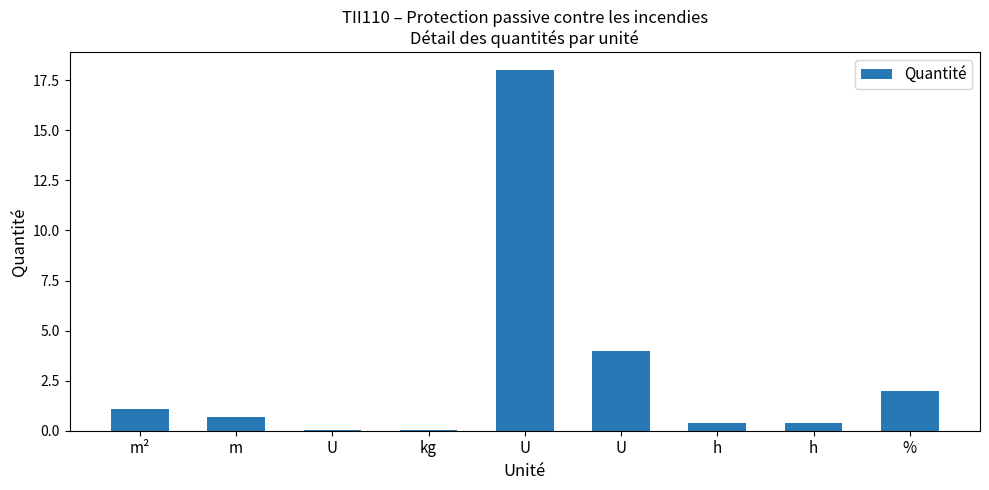

How many series are shown in this chart?

1